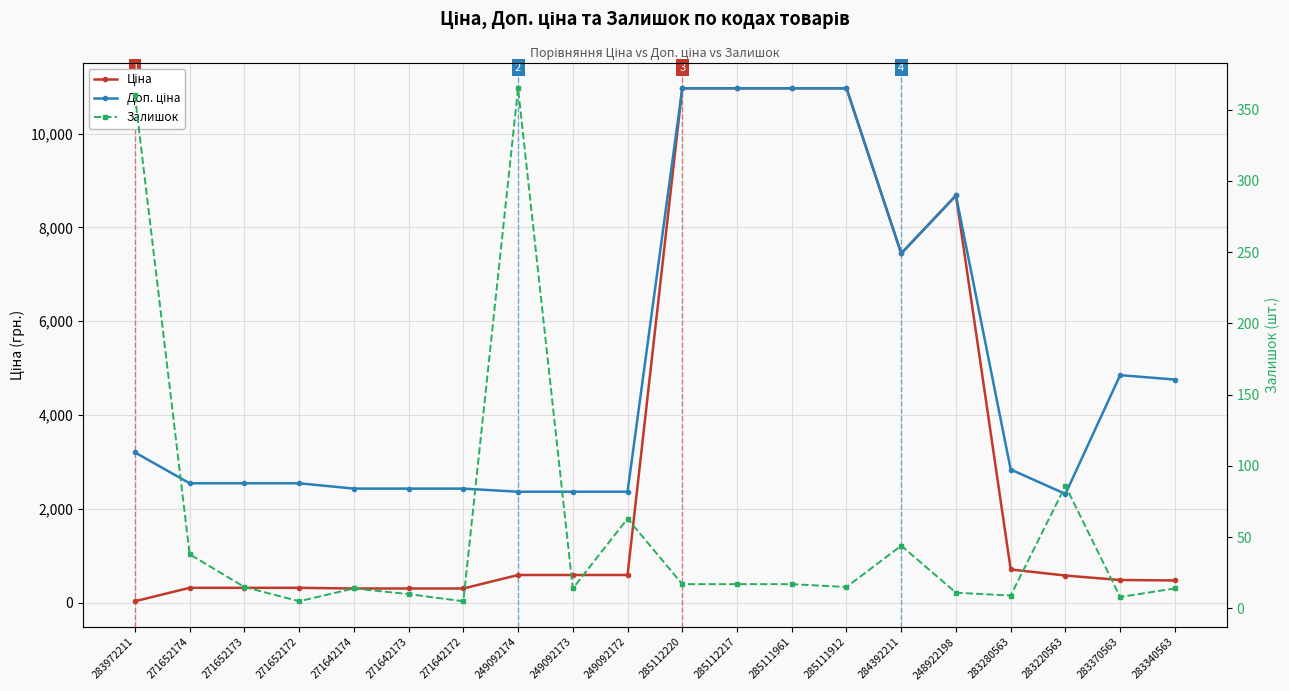

The Доп. ціна series shows 3321.2 at 249092174. True or false?

False